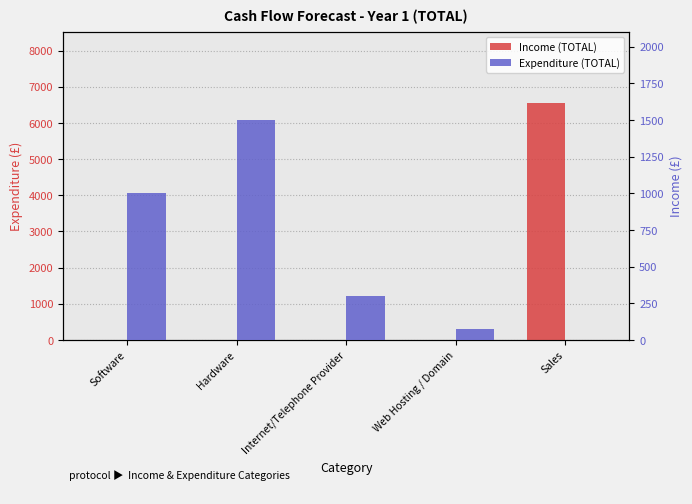

What is the difference between the Expenditure (TOTAL) values at Web Hosting / Domain and Hardware?

1425